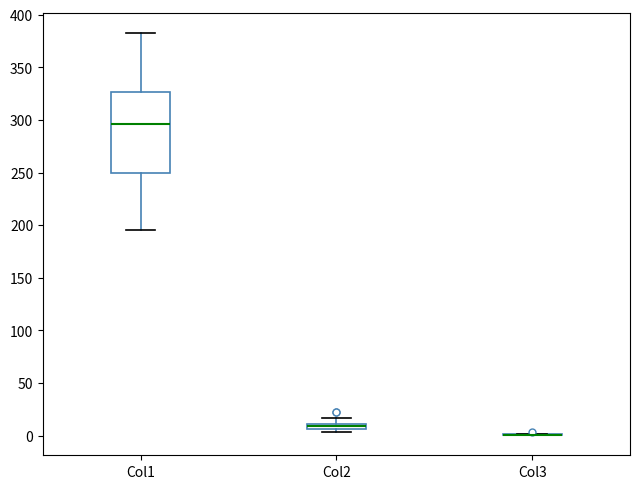

Comparing the boxes themselves (not the whiskers), which one is the tallest?

Col1